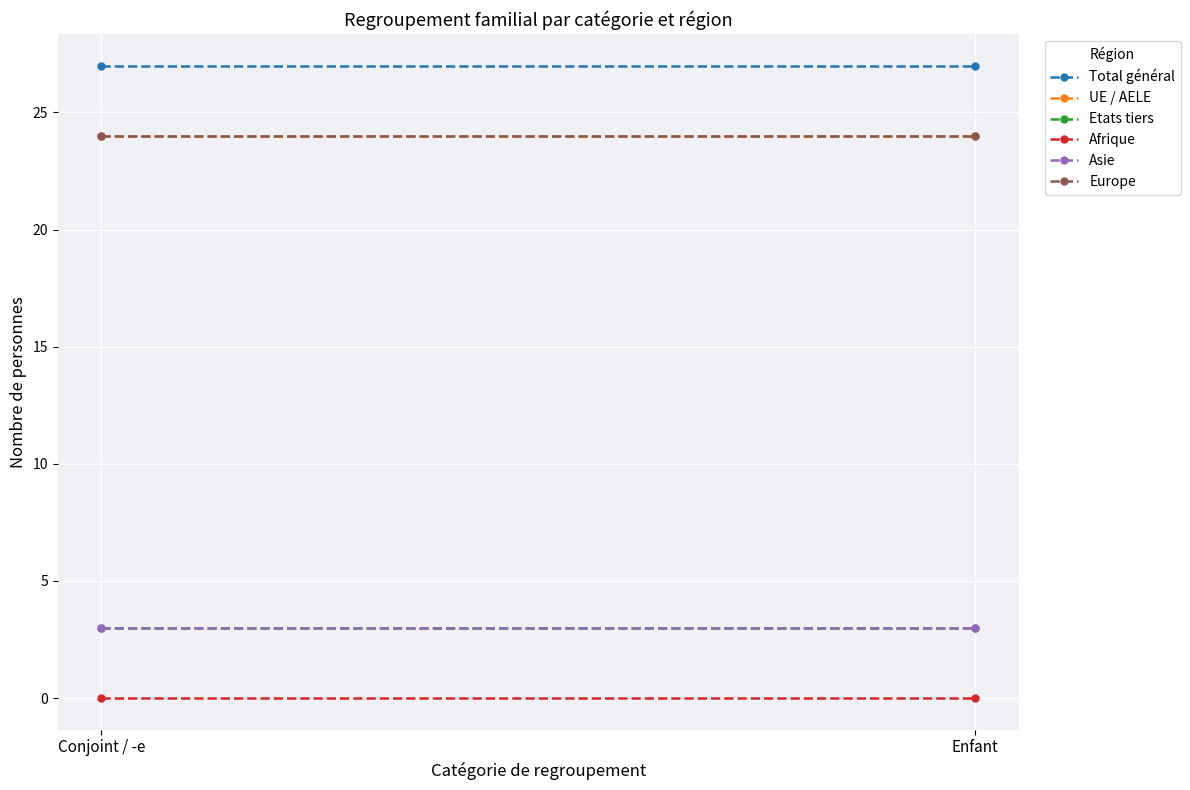

Reading left to right, extract all data points from this chart.

Total général: Conjoint / -e=27	Enfant=27
UE / AELE: Conjoint / -e=24	Enfant=24
Etats tiers: Conjoint / -e=3	Enfant=3
Afrique: Conjoint / -e=0	Enfant=0
Asie: Conjoint / -e=3	Enfant=3
Europe: Conjoint / -e=24	Enfant=24